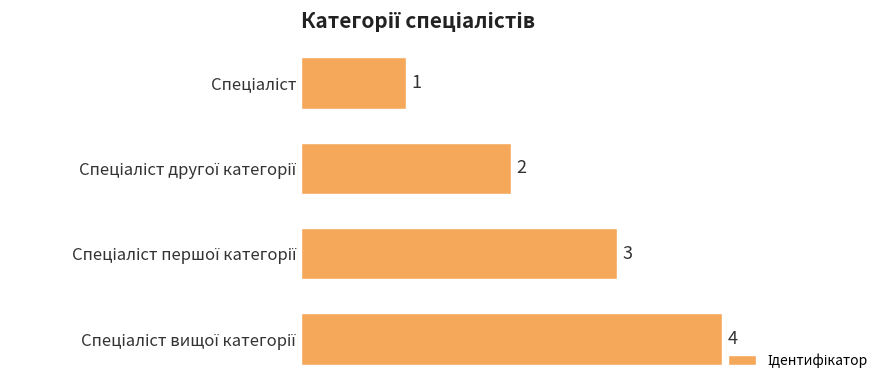

What is the greatest value displayed?

4